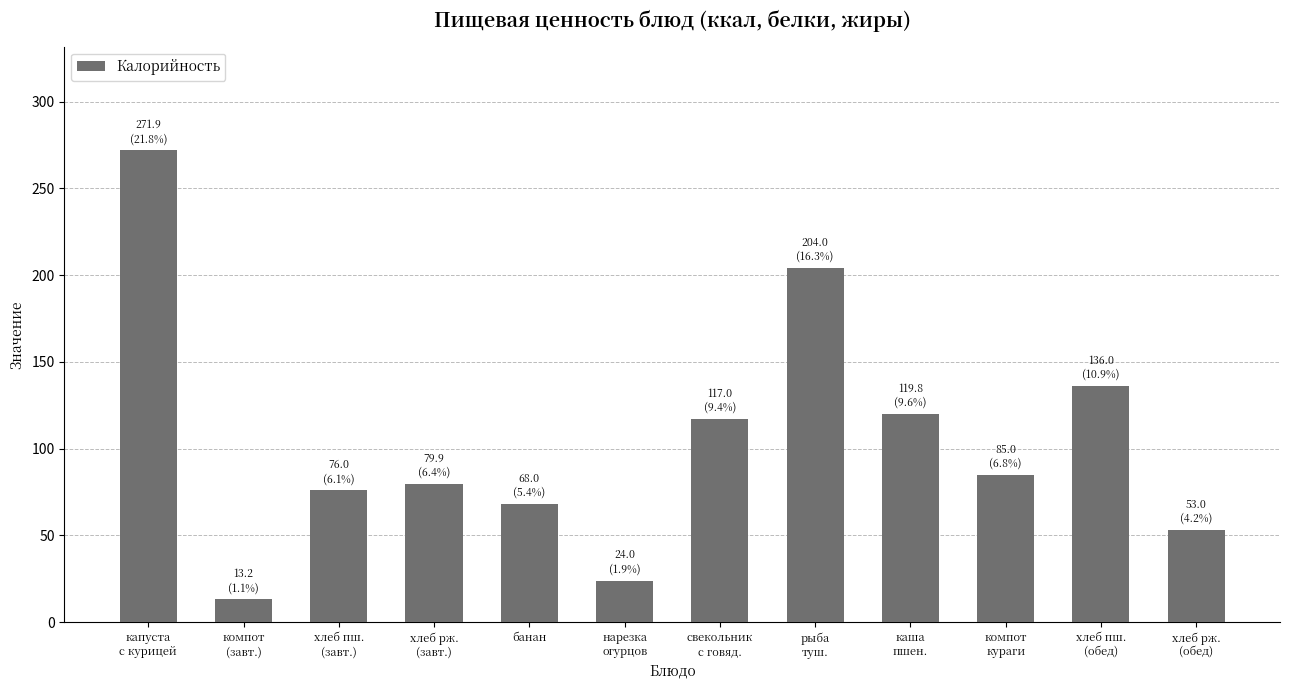

Which label corresponds to the smallest value in the chart?

компот
(завт.)